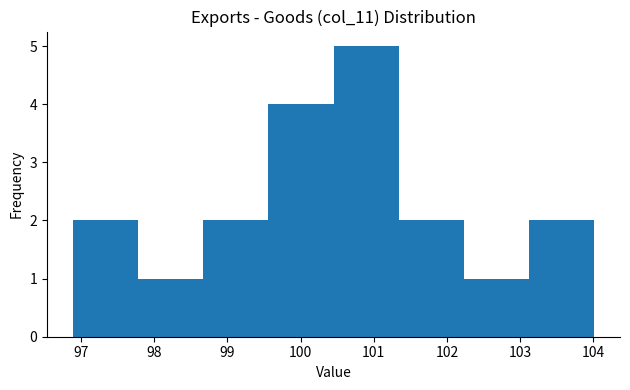

What is the height of the bar covering 96.9 to 97.8 on the x-axis? Neither the bar edges nor the heights are printed on the chart, so give them approximately, as read against the axes.

2